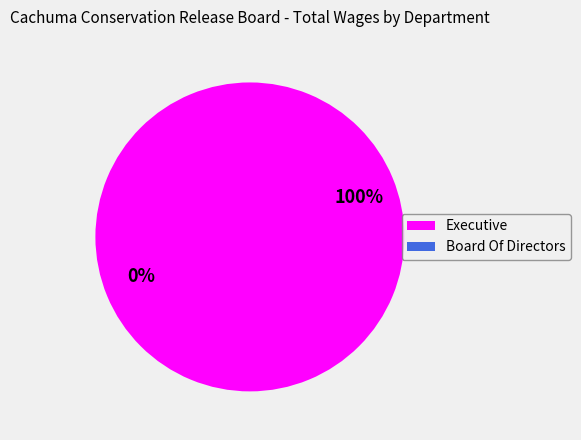

Between Executive and Board Of Directors, which is larger?

Executive